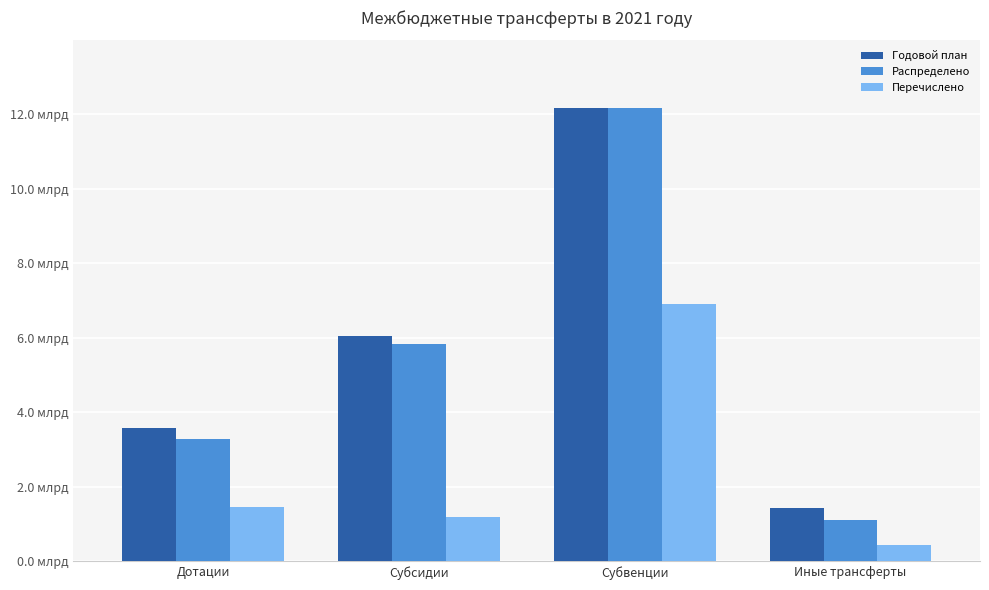

What are all the series names shown in the legend?

Годовой план, Распределено, Перечислено